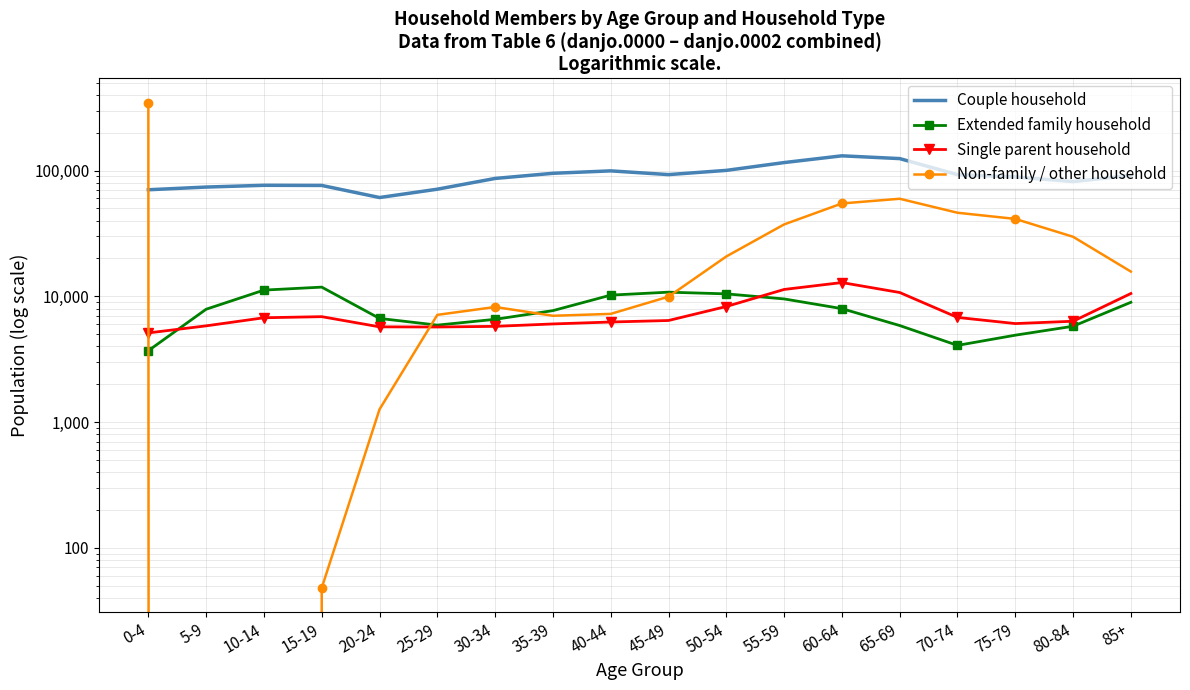

List the labels in order of Single parent household value, largest first.

60-64, 55-59, 65-69, 85+, 50-54, 15-19, 70-74, 10-14, 45-49, 80-84, 40-44, 75-79, 35-39, 5-9, 30-34, 20-24, 25-29, 0-4